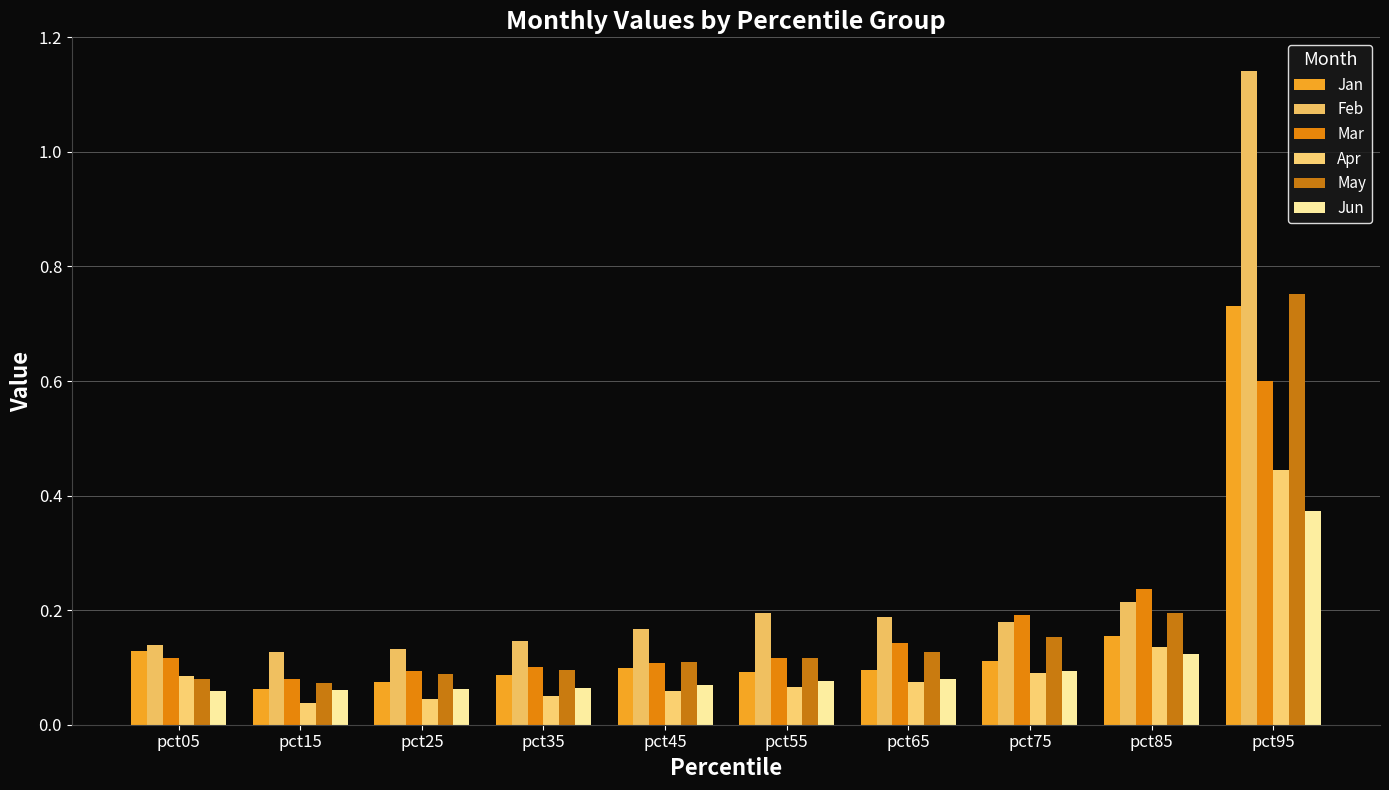

What is the value of the Mar bar at the 1st from the left?

0.1